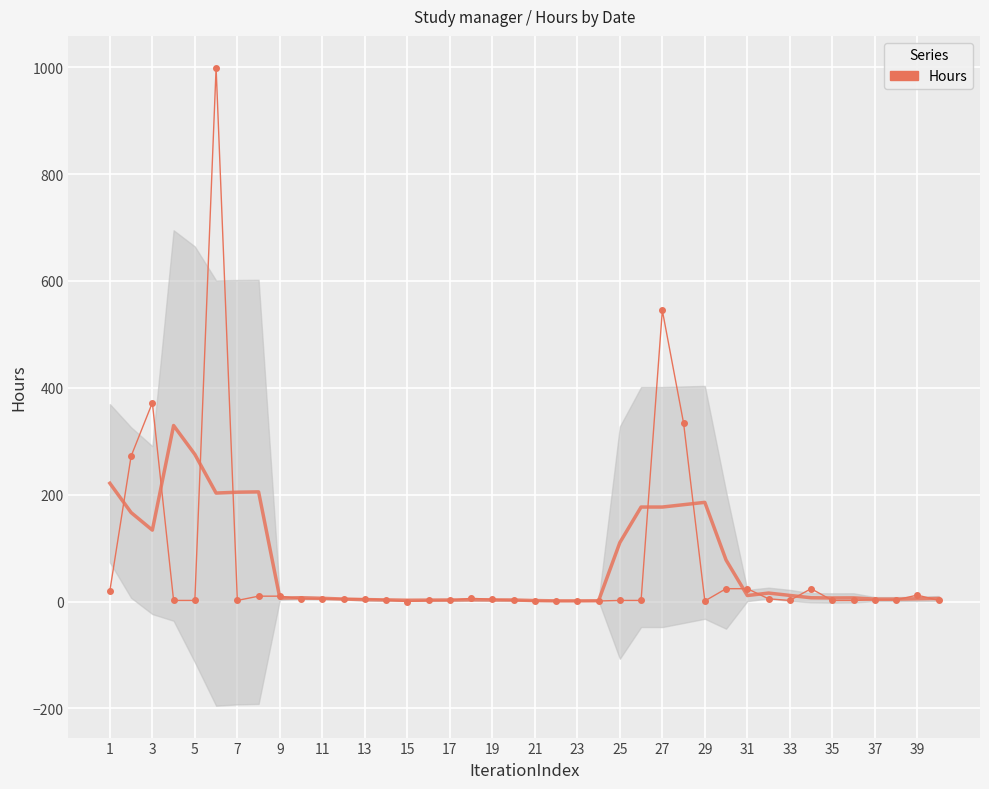

Is this an area chart (filled region under the line)?

No